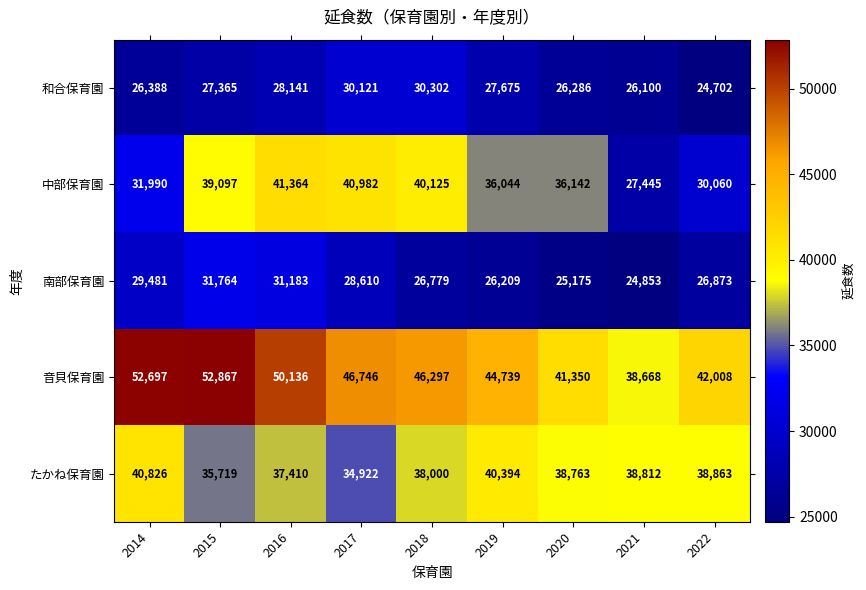

What is the greatest value displayed?

52867